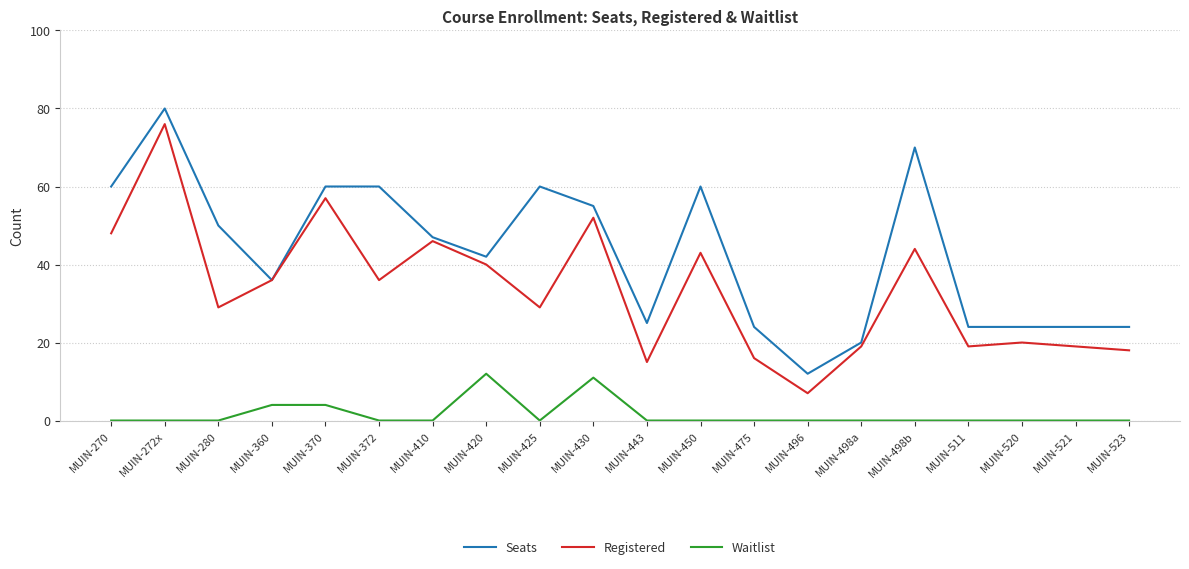

What is the difference between the Seats values at MUIN-498a and MUIN-272x?

60